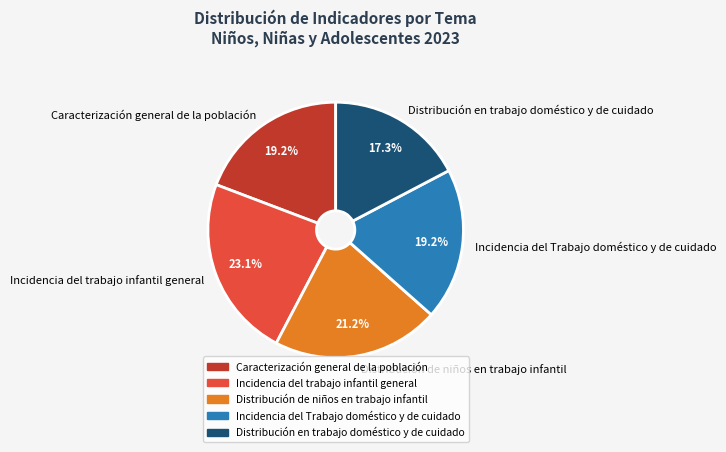

How much of the chart is everything except Incidencia del Trabajo doméstico y de cuidado?

80.8%